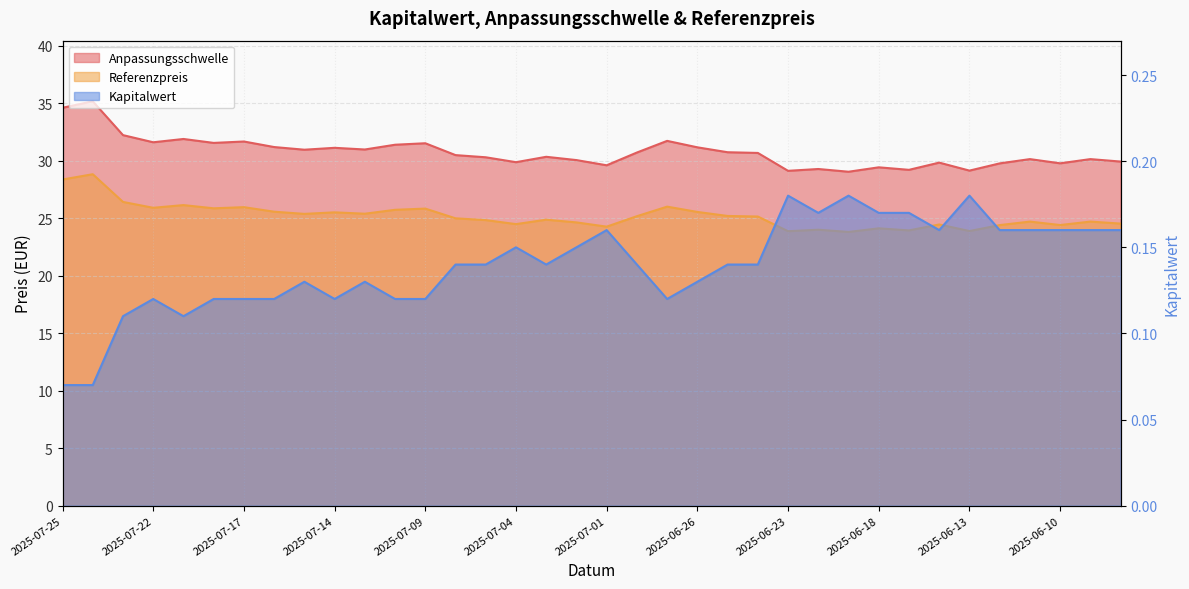

What is the label of the 29th point from the left?

2025-06-17